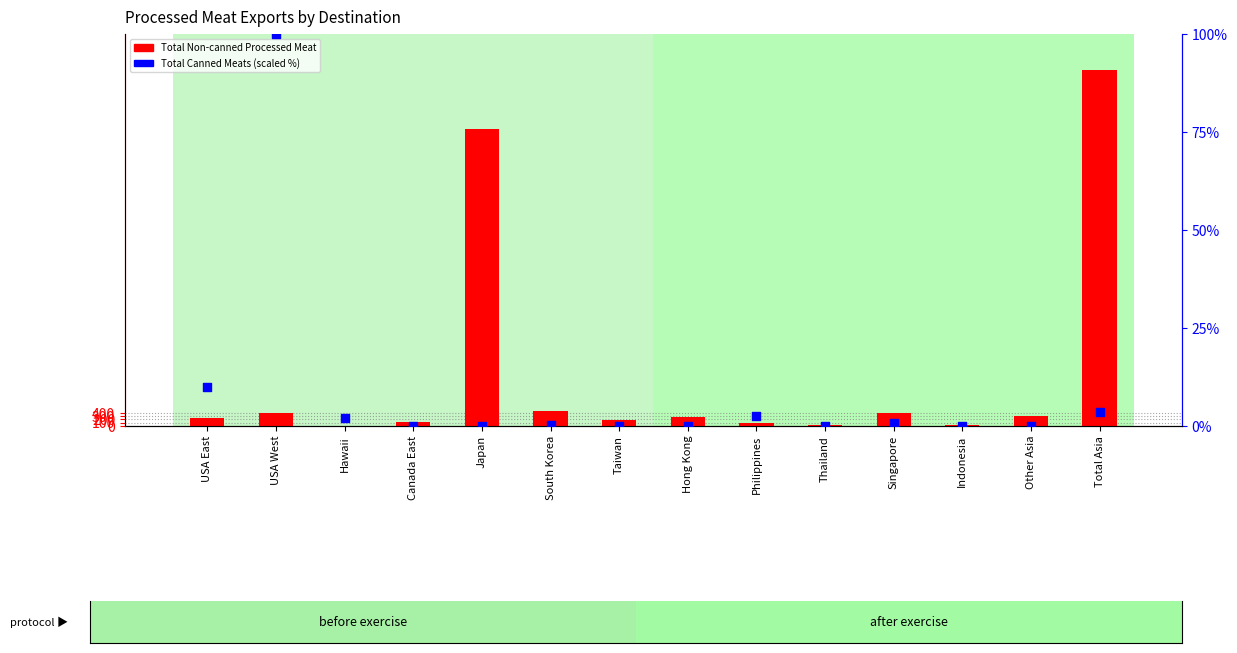

Is the value of Total Canned Meats (scaled %) at Other Asia greater than the value of Total Non-canned Processed Meat at Thailand?

No